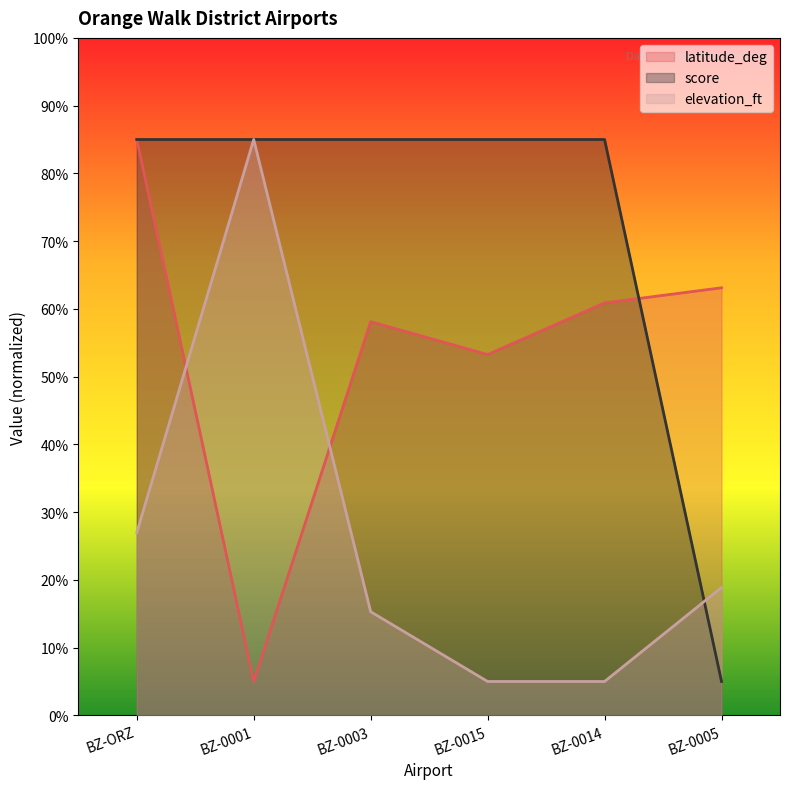

What is the label of the 6th point from the left?

BZ-0005